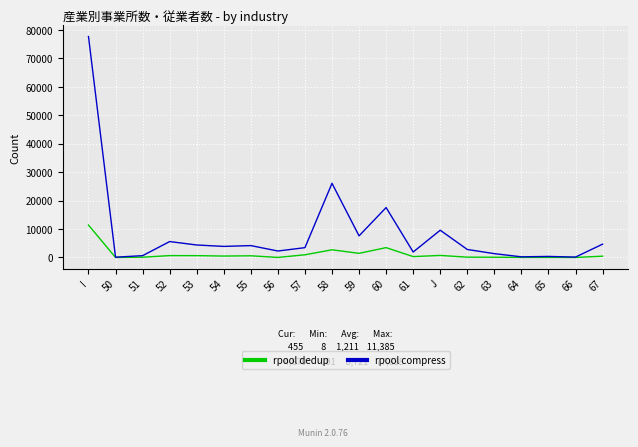

Is it true that rpool compress equals 77638 at I?

True